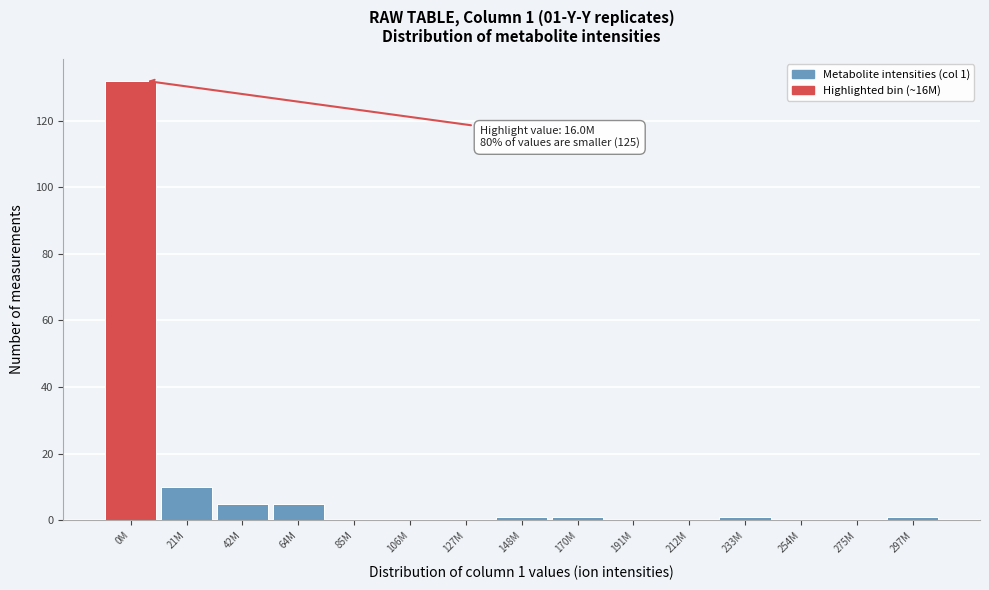

Reading left to right, list all the values displayed in this chart.

0M=132	21M=10	42M=5	64M=5	85M=0	106M=0	127M=0	148M=1	170M=1	191M=0	212M=0	233M=1	254M=0	275M=0	297M=1